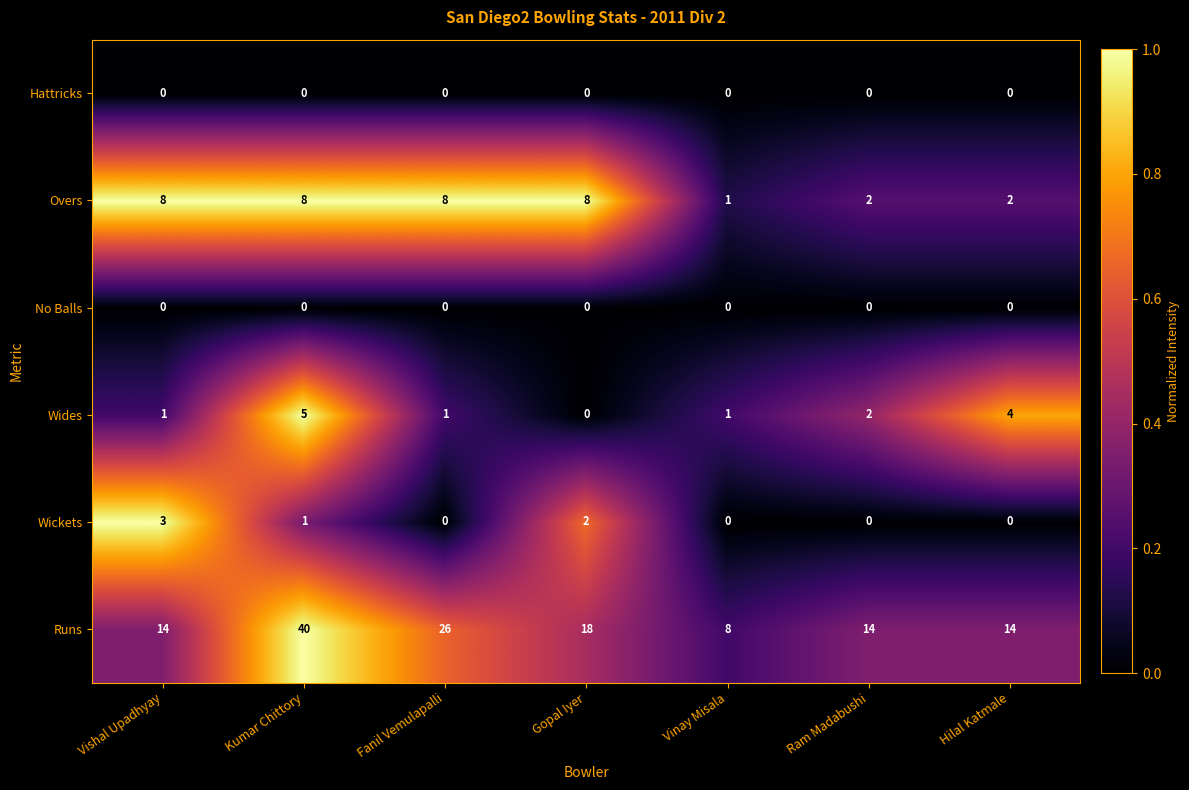

Which series has the largest range (max minus min)?

Runs